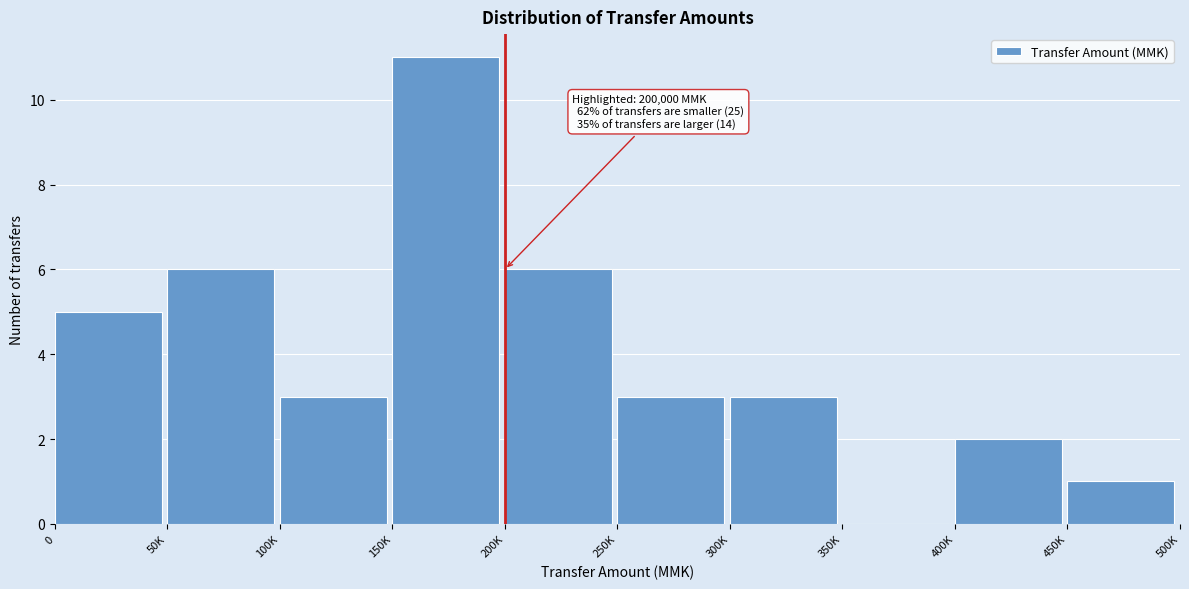

Reading left to right, what are all the values shown in this chart?

0=5	50K=6	100K=3	150K=11	200K=6	250K=3	300K=3	350K=0	400K=2	450K=1